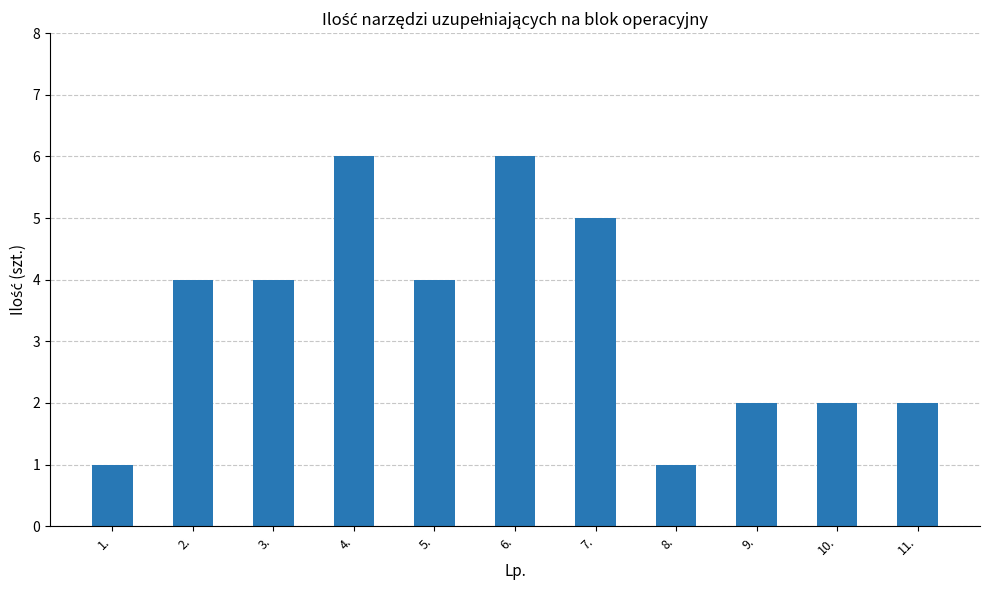

What is the ratio of the value at 3. to the value at 2.?

1.0